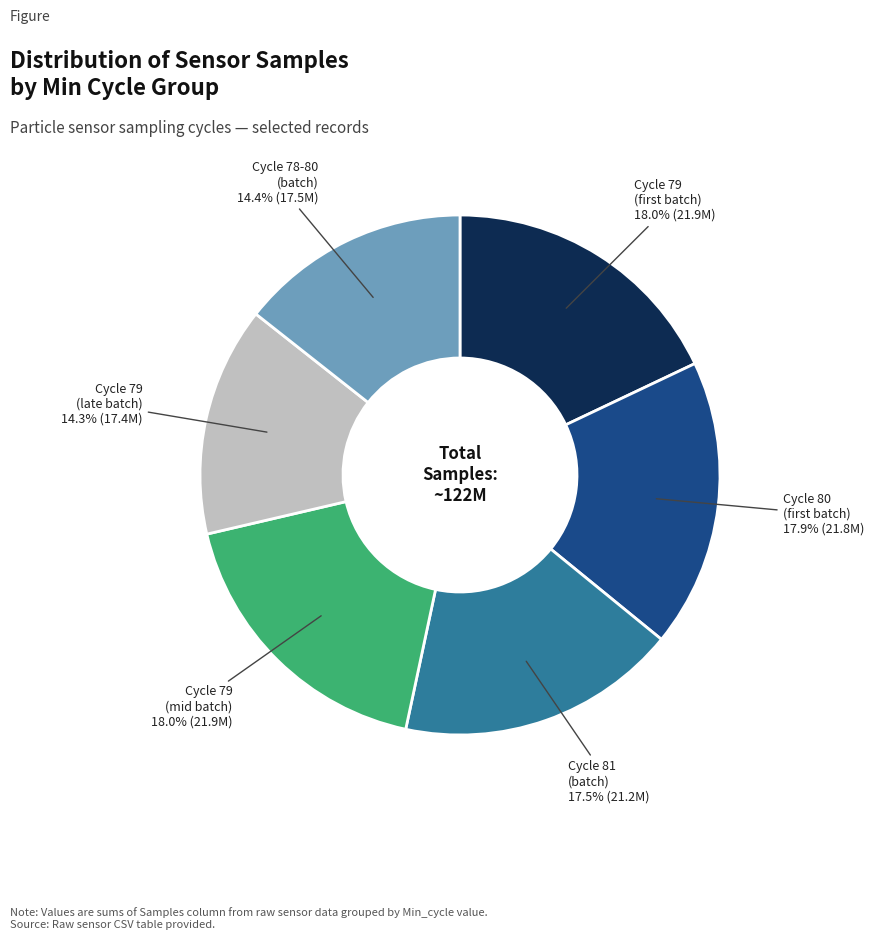

Is there any slice that represents more than half of the pie?

No